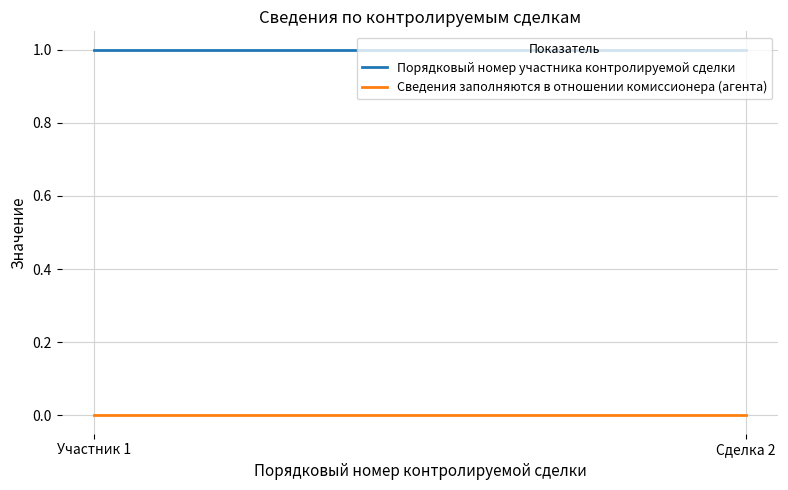

What is the total value across all series at Участник 1?

1